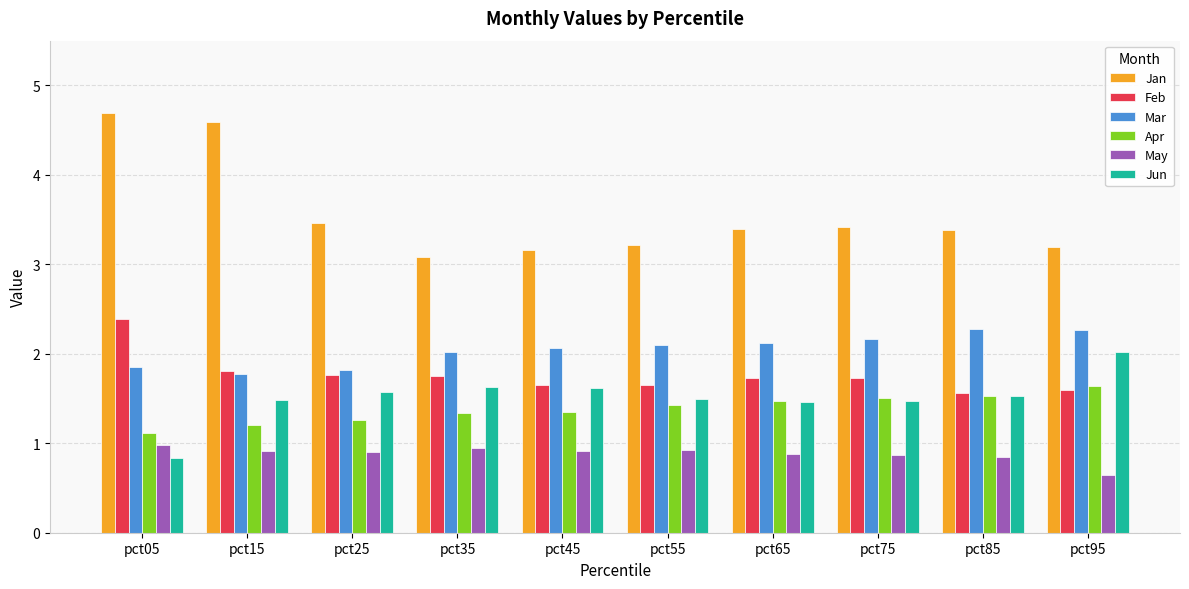

Which series has the largest range (max minus min)?

Jan